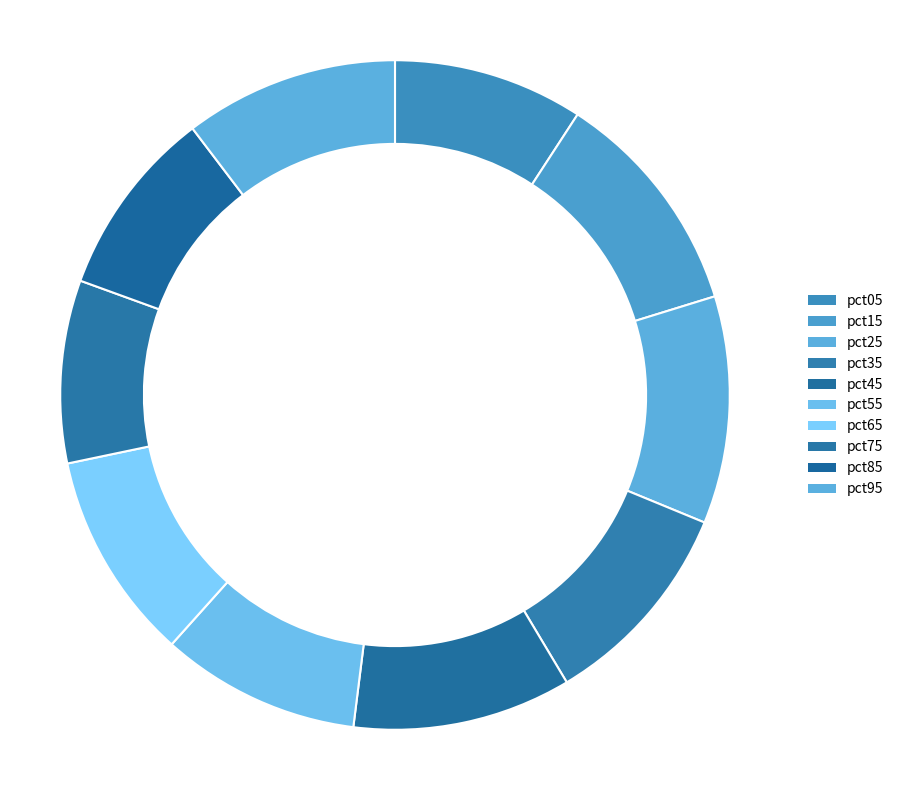

What is the difference between the highest and lowest values at pct25?

0.7